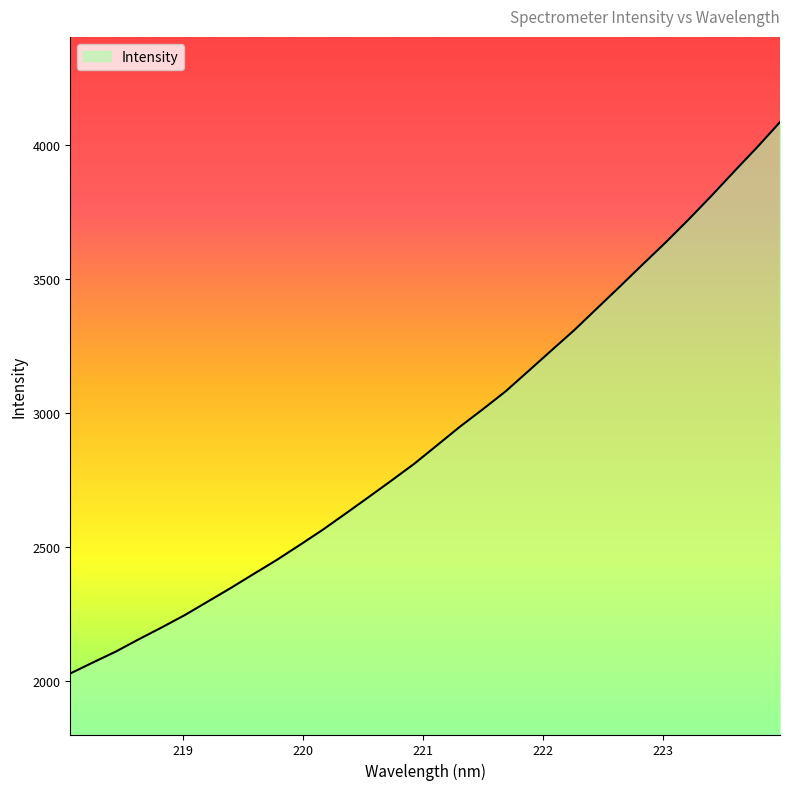

What is the greatest value displayed?

4084.3